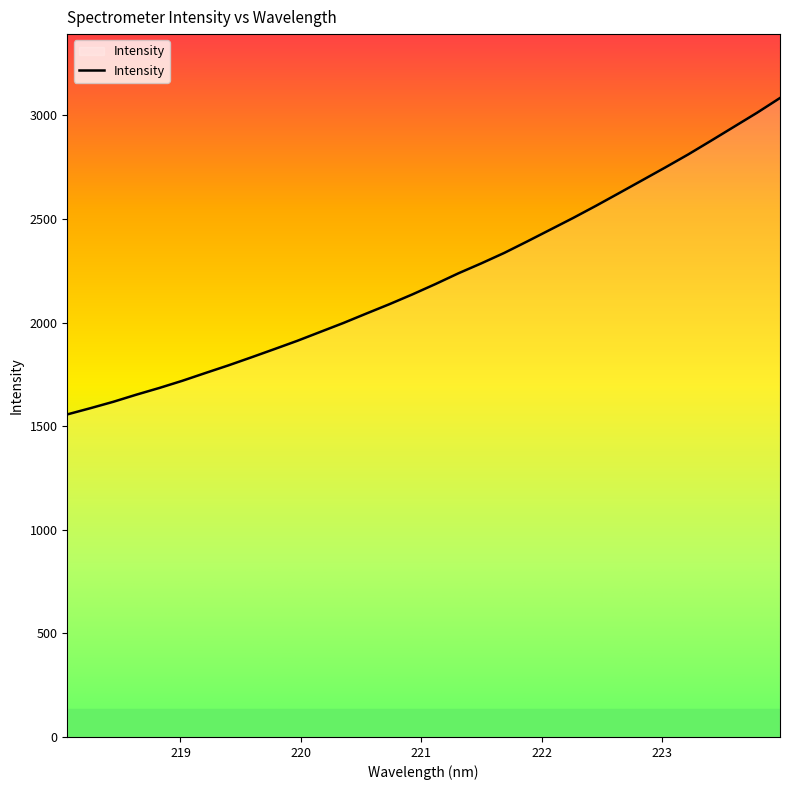

What is the maximum value shown in the chart?

3083.8